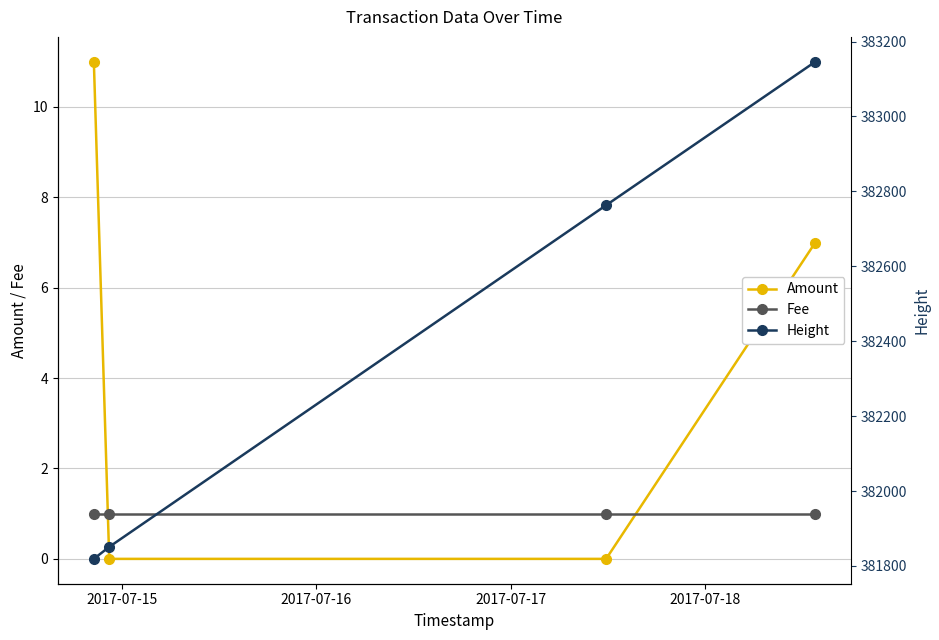

How many distinct data groups are displayed?

3